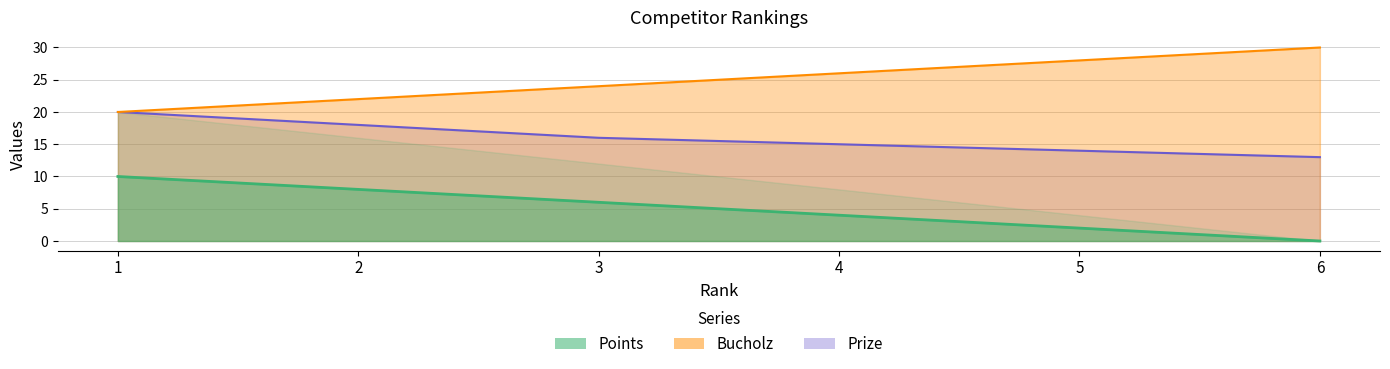

Is the value of Bucholz at 1 greater than the value of Points at 3?

Yes